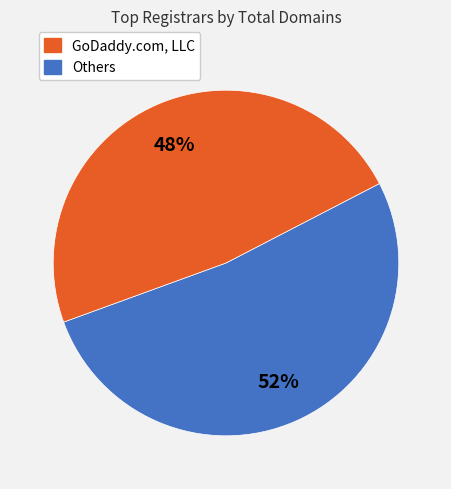

To the nearest percent, what is the average slice percentage?

50%